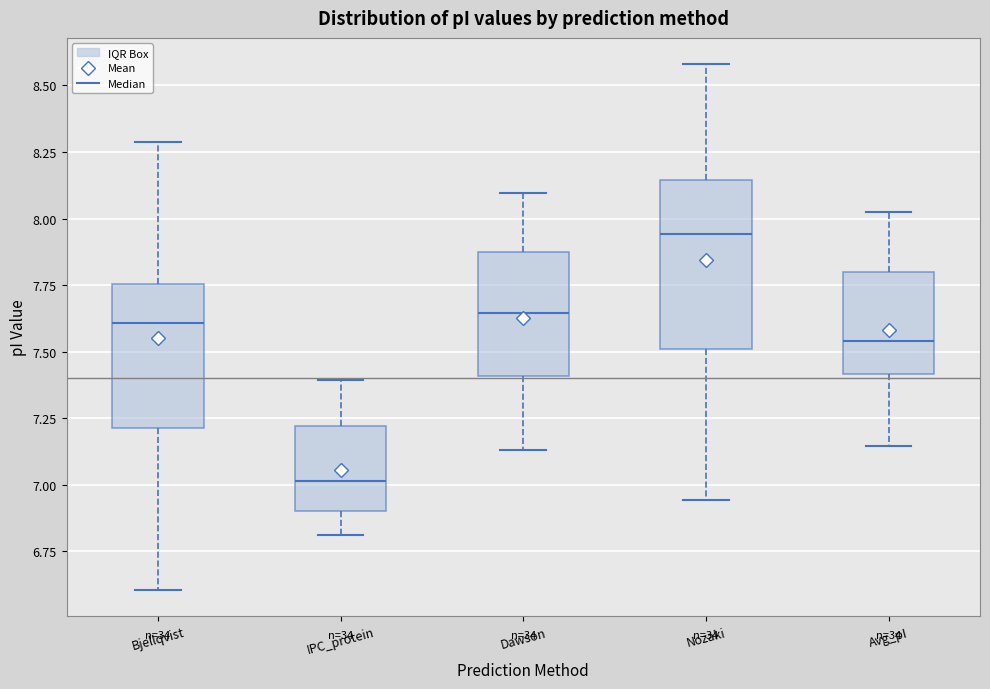

Reading left to right, transcribe this box plot: for each box, give where its median line is, the range the box spans, and where its two whiskers end, as read against the y-axis. The values are not printed on the chart, so give them approximately, as read against the axis.

Bjellqvist: median 7.60, box 7.20 to 7.75, whiskers 6.60 to 8.30
IPC_protein: median 7.00, box 6.90 to 7.20, whiskers 6.80 to 7.40
Dawson: median 7.65, box 7.40 to 7.85, whiskers 7.15 to 8.10
Nozaki: median 7.95, box 7.50 to 8.15, whiskers 6.95 to 8.60
Avg_pI: median 7.55, box 7.40 to 7.80, whiskers 7.15 to 8.00